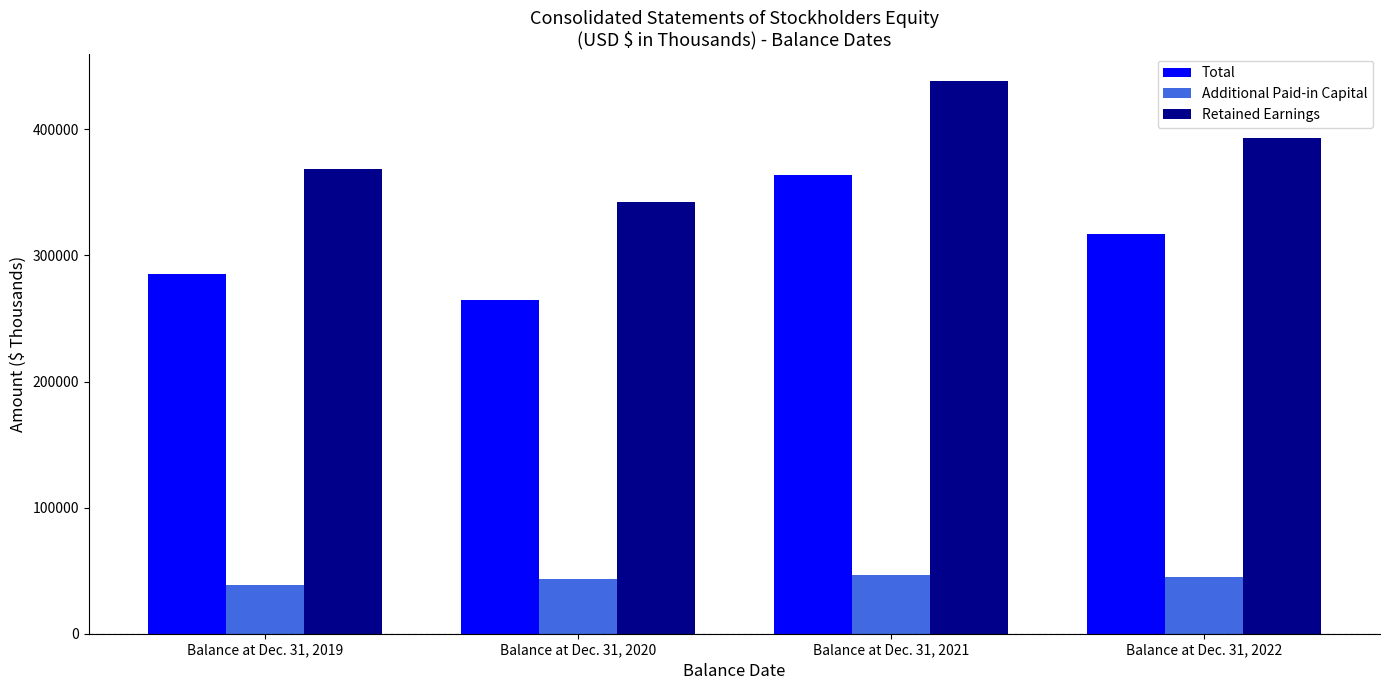

What is the average value of the Additional Paid-in Capital series?

43518